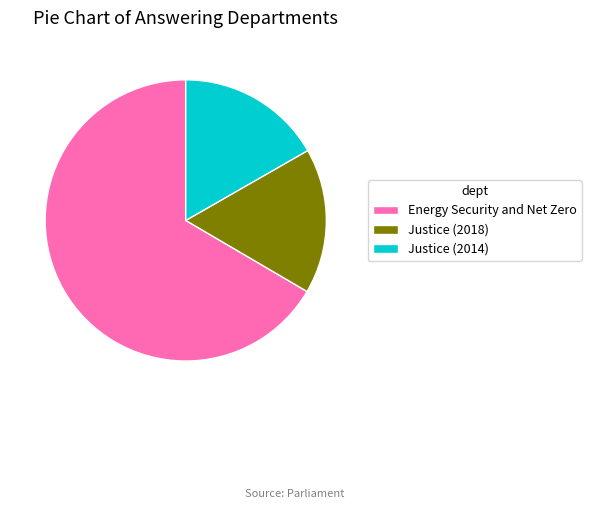

What is the largest slice in the pie chart?

Energy Security and Net Zero